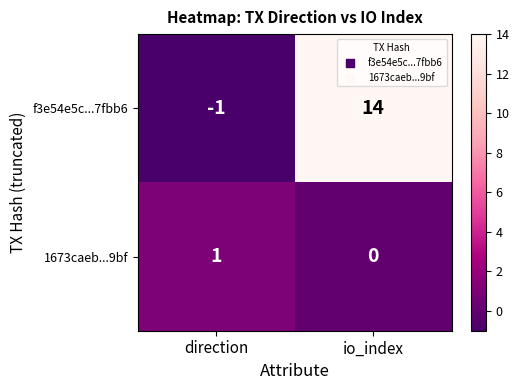

Which series has the widest spread of values?

f3e54e5c...7fbb6